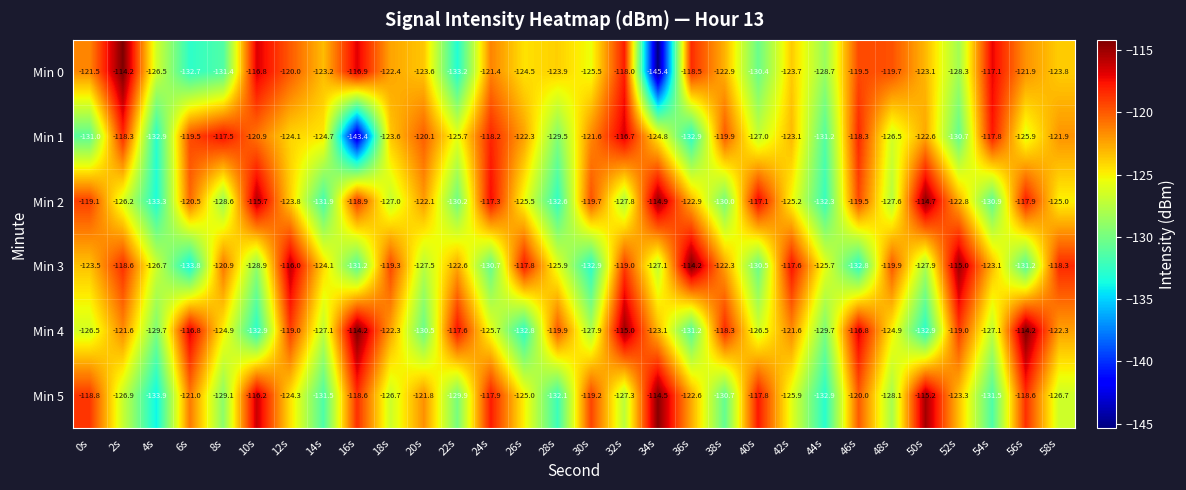

What is the difference between the highest and lowest values at 32s?

12.8